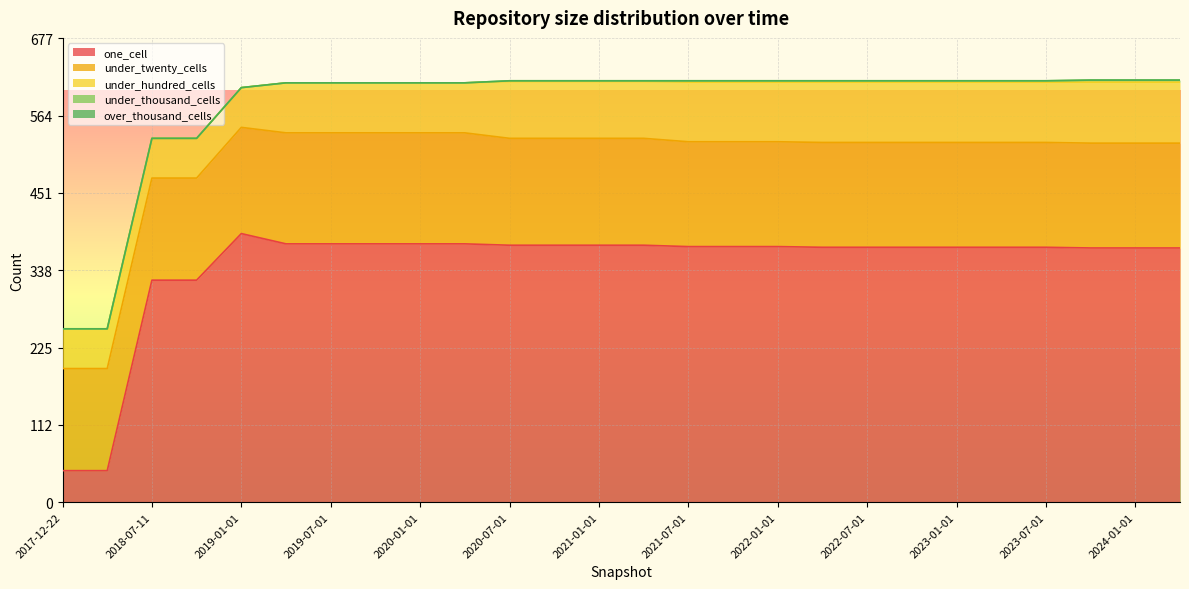

At 2021-04-01, list the series in order from smallest to largest.

over_thousand_cells, under_thousand_cells, under_hundred_cells, under_twenty_cells, one_cell